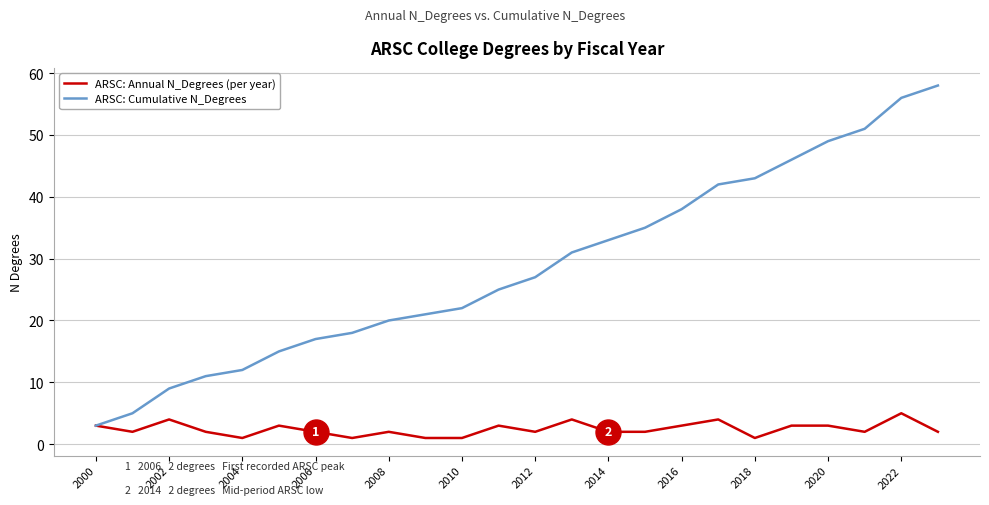

Which series has the largest total across all categories?

ARSC: Cumulative N_Degrees